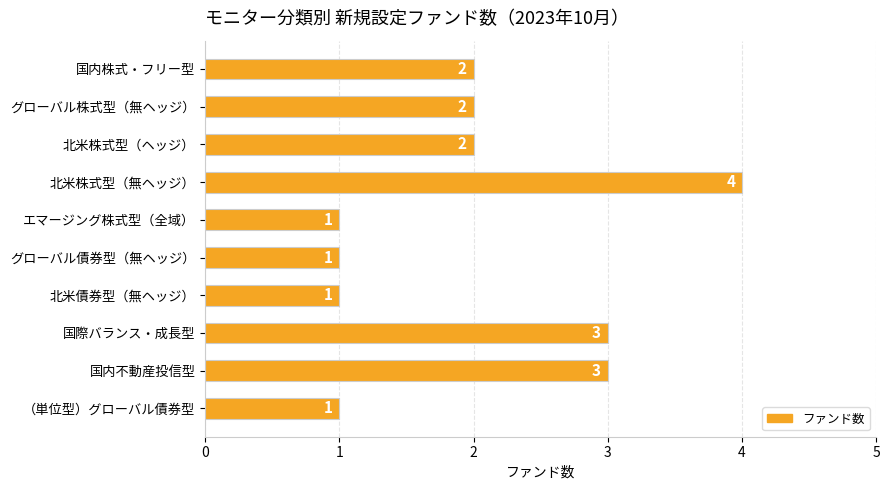

Reading top to bottom, transcribe all the data shown in this chart.

2	2	2	4	1	1	1	3	3	1